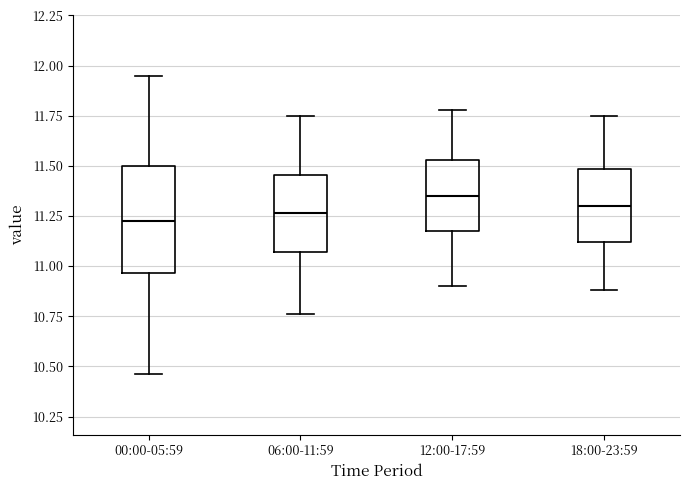

Reading left to right, transcribe this box plot: for each box, give where its median line is, the range the box spans, and where its two whiskers end, as read against the y-axis. The values are not printed on the chart, so give them approximately, as read against the axis.

00:00-05:59: median 11.25, box 10.95 to 11.50, whiskers 10.45 to 11.95
06:00-11:59: median 11.25, box 11.05 to 11.45, whiskers 10.75 to 11.75
12:00-17:59: median 11.35, box 11.15 to 11.55, whiskers 10.90 to 11.80
18:00-23:59: median 11.30, box 11.10 to 11.50, whiskers 10.90 to 11.75